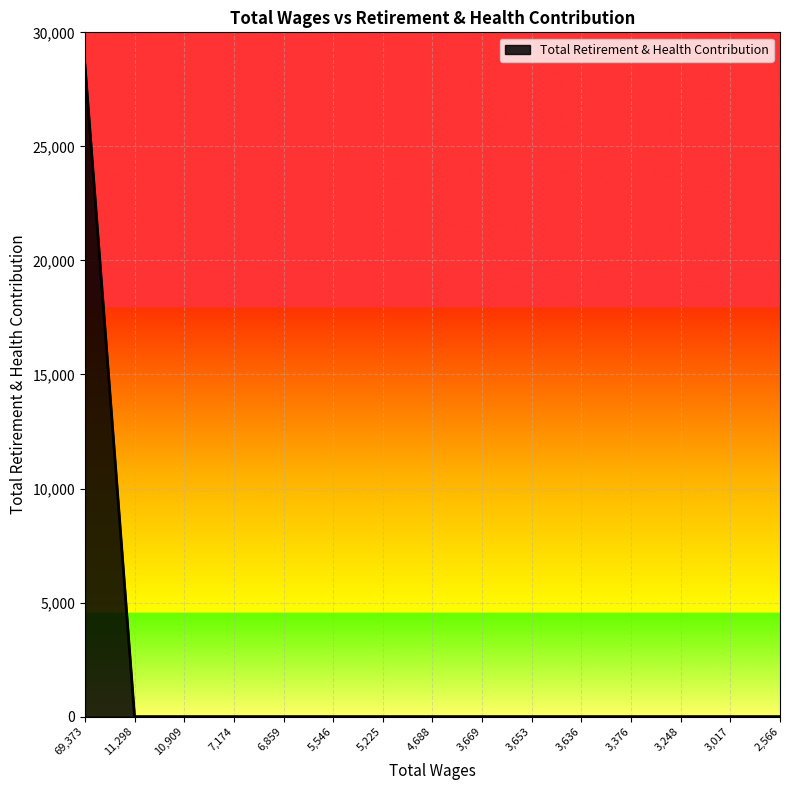

What is the difference between the maximum and minimum values?

28600